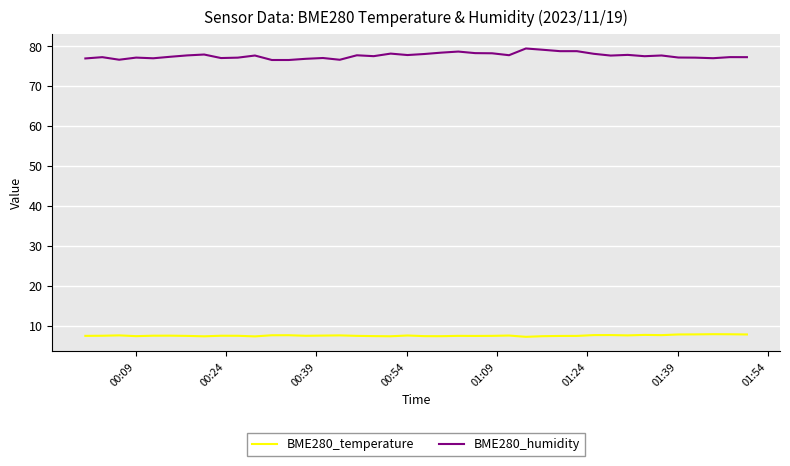

Rank the series by their maximum value, from highest to lowest.

BME280_humidity, BME280_temperature